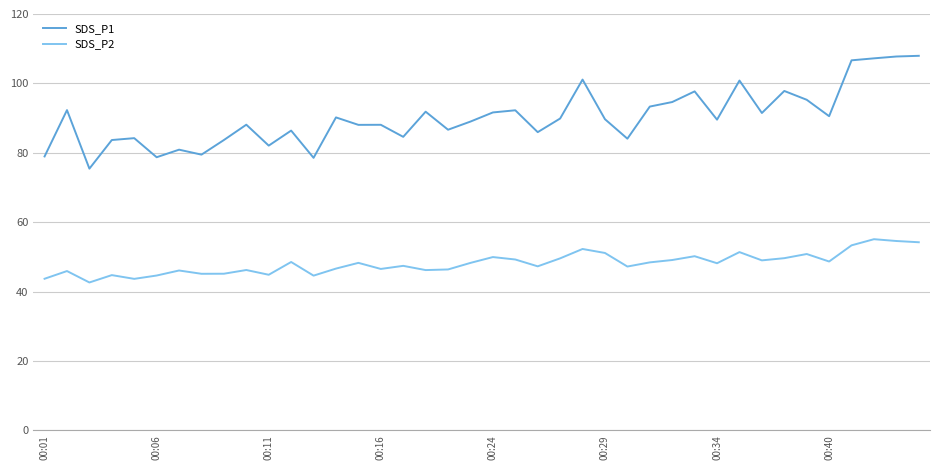

True or false: SDS_P2 and SDS_P1 cross at least once.

False